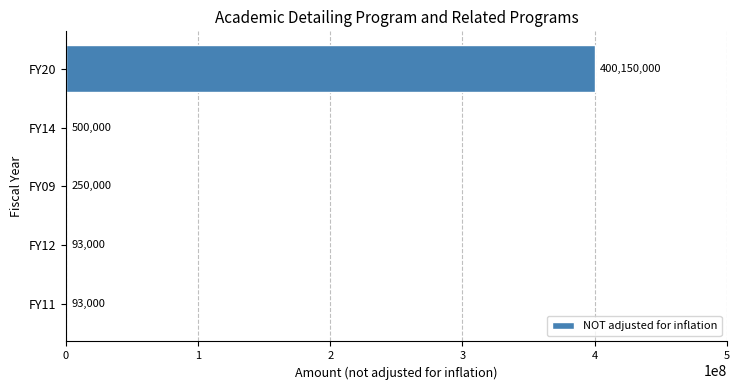

What is the sum of all values?

401086000